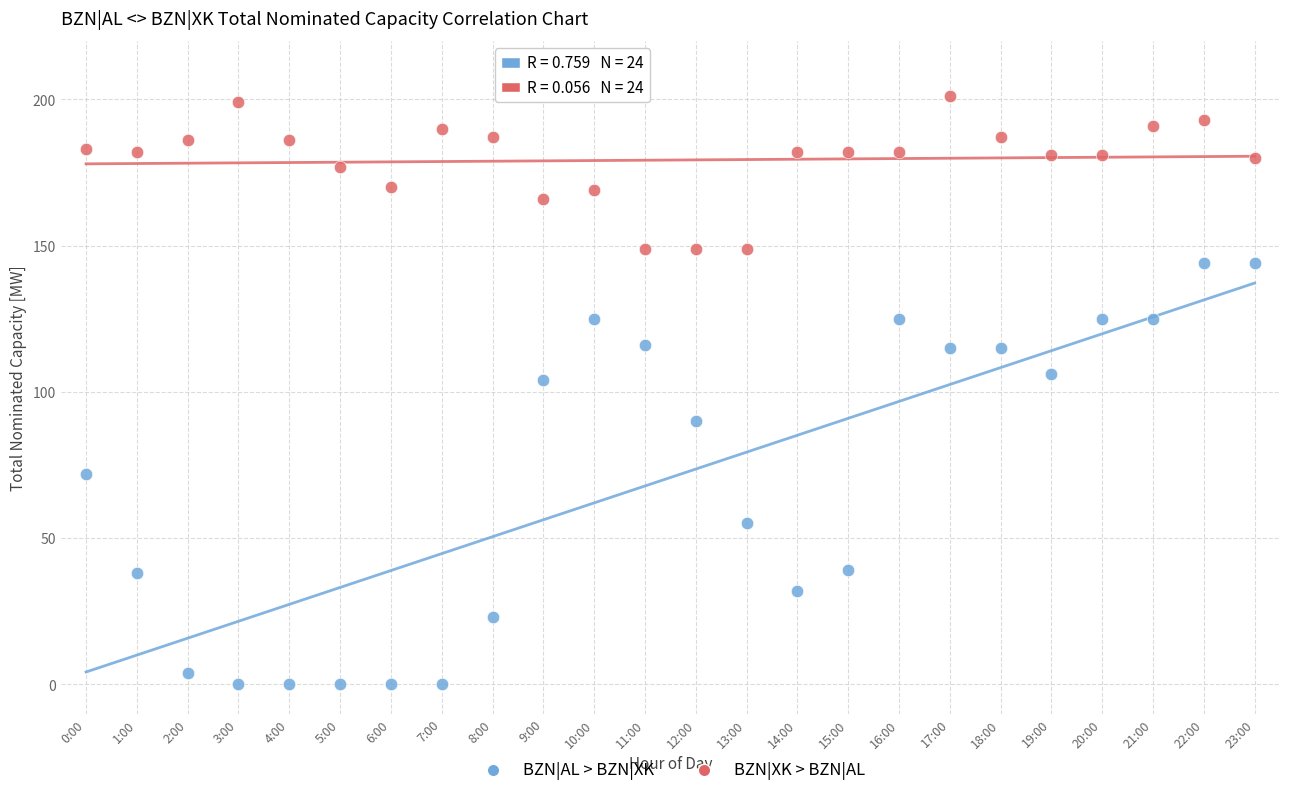

Across all data points, what is the range of Y values (max minus min)?

201